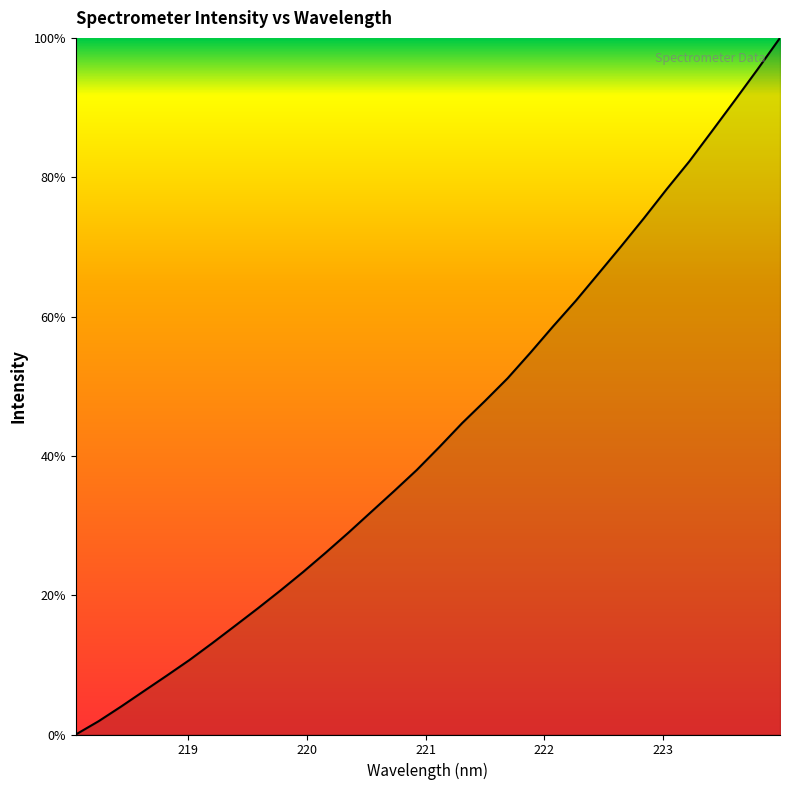

What is the maximum value shown in the chart?

100.0